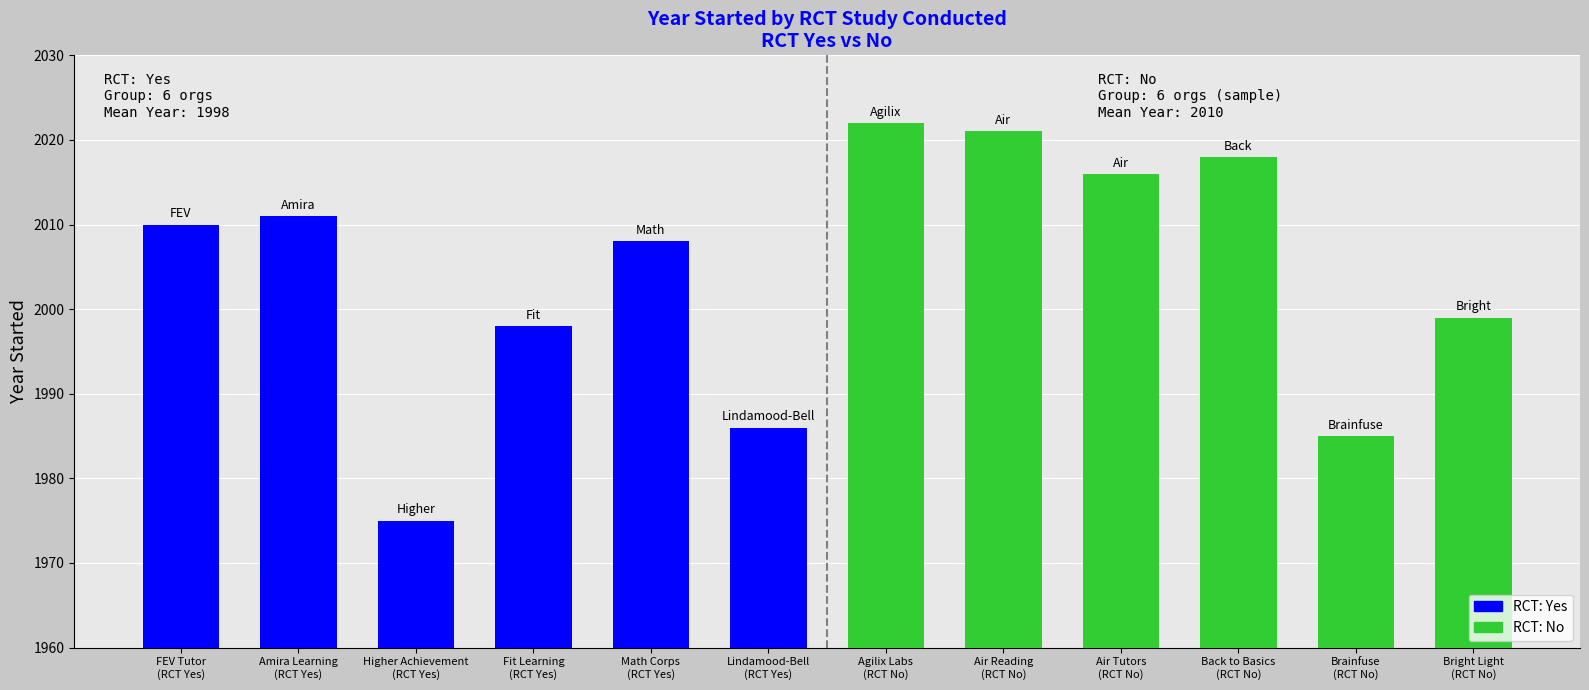

What is the value of the RCT: Yes bar at the 4th from the left?

1998